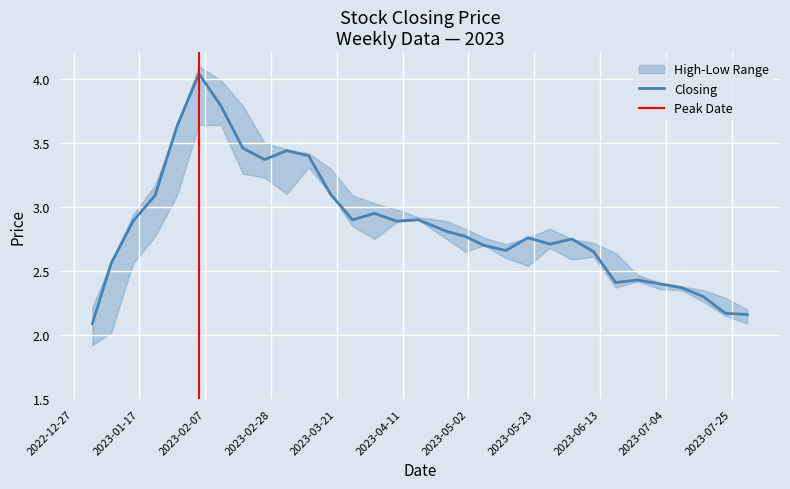

At 08/01/2023, list the series in order from largest to smallest.

High, Closing, Low